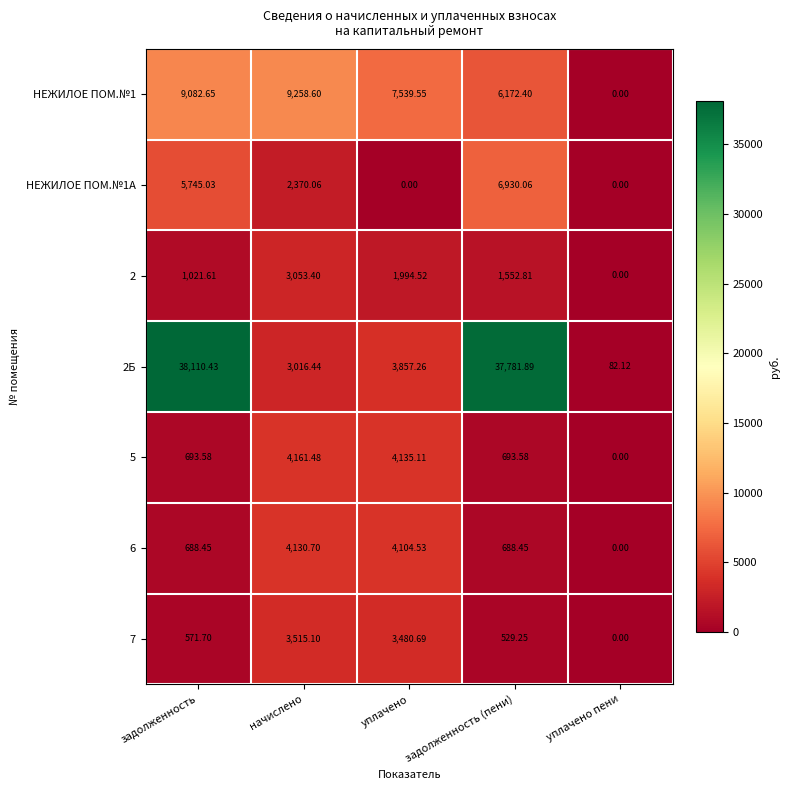

At which category does the chart reach its peak across all series?

задолженность